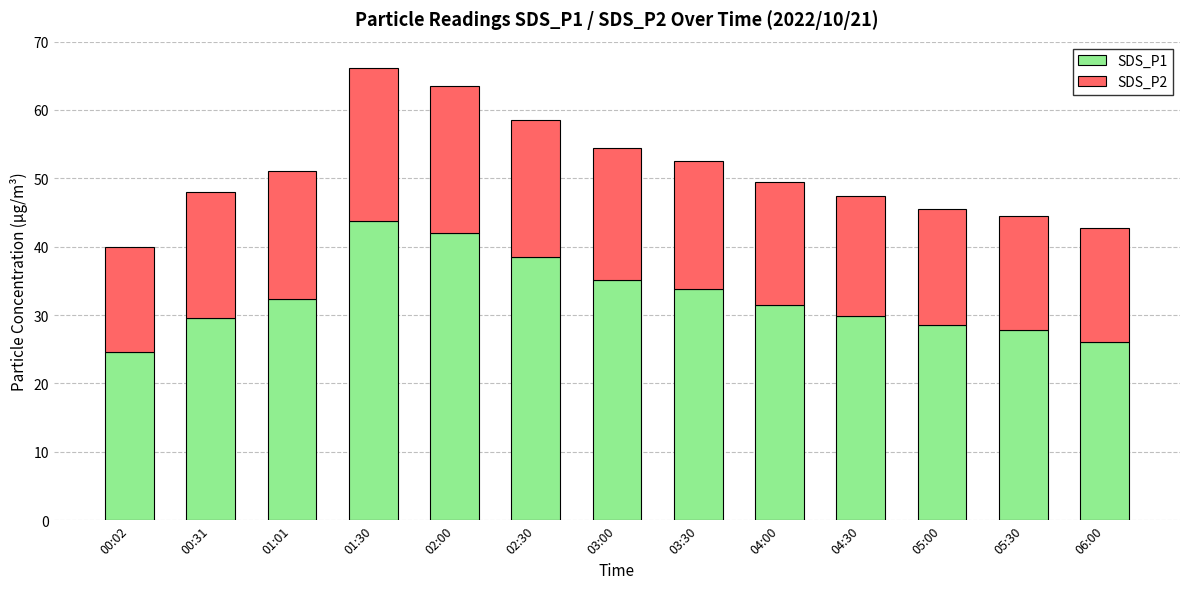

What is the total value across all series at 03:30?

52.6